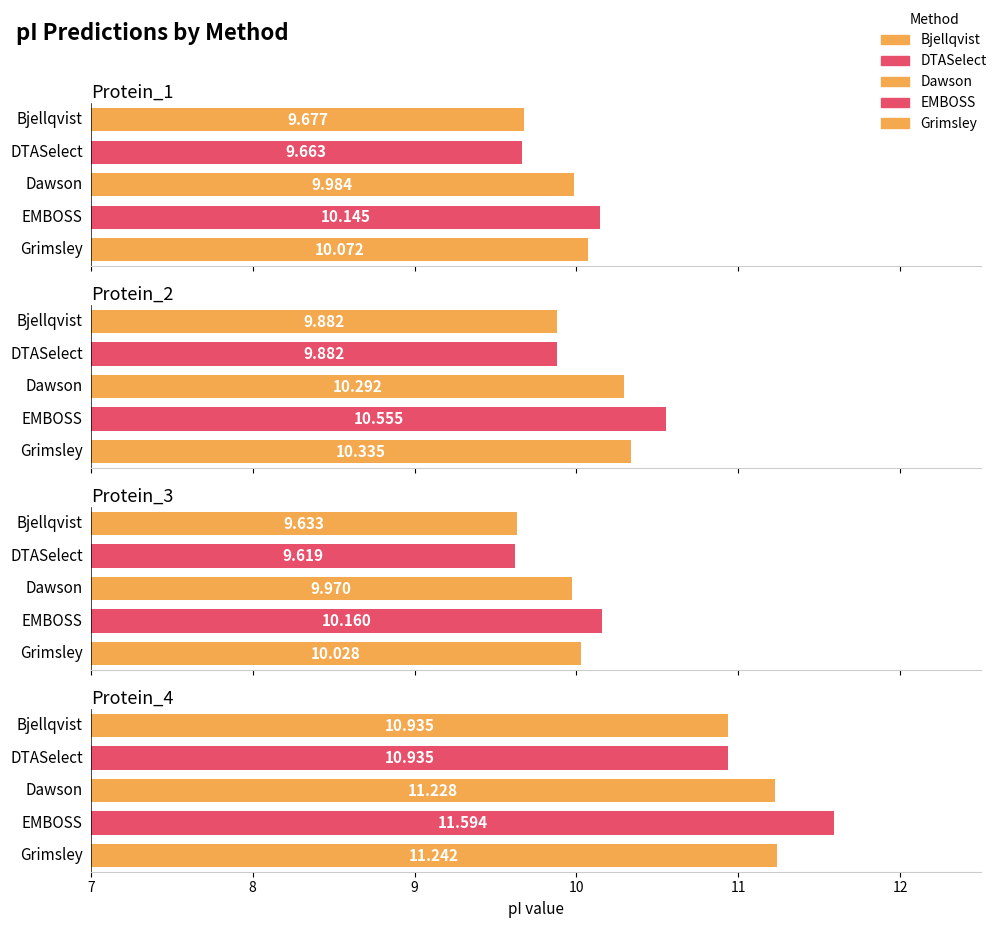

Reading left to right, what are all the values shown in this chart?

Bjellqvist: 9.7	9.9	9.6	10.9
DTASelect: 9.7	9.9	9.6	10.9
Dawson: 10.0	10.3	10.0	11.2
EMBOSS: 10.1	10.6	10.2	11.6
Grimsley: 10.1	10.3	10.0	11.2